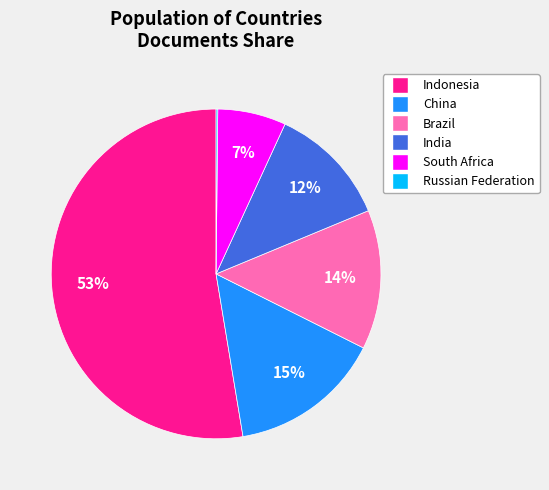

The India slice represents 19% of the pie. True or false?

False